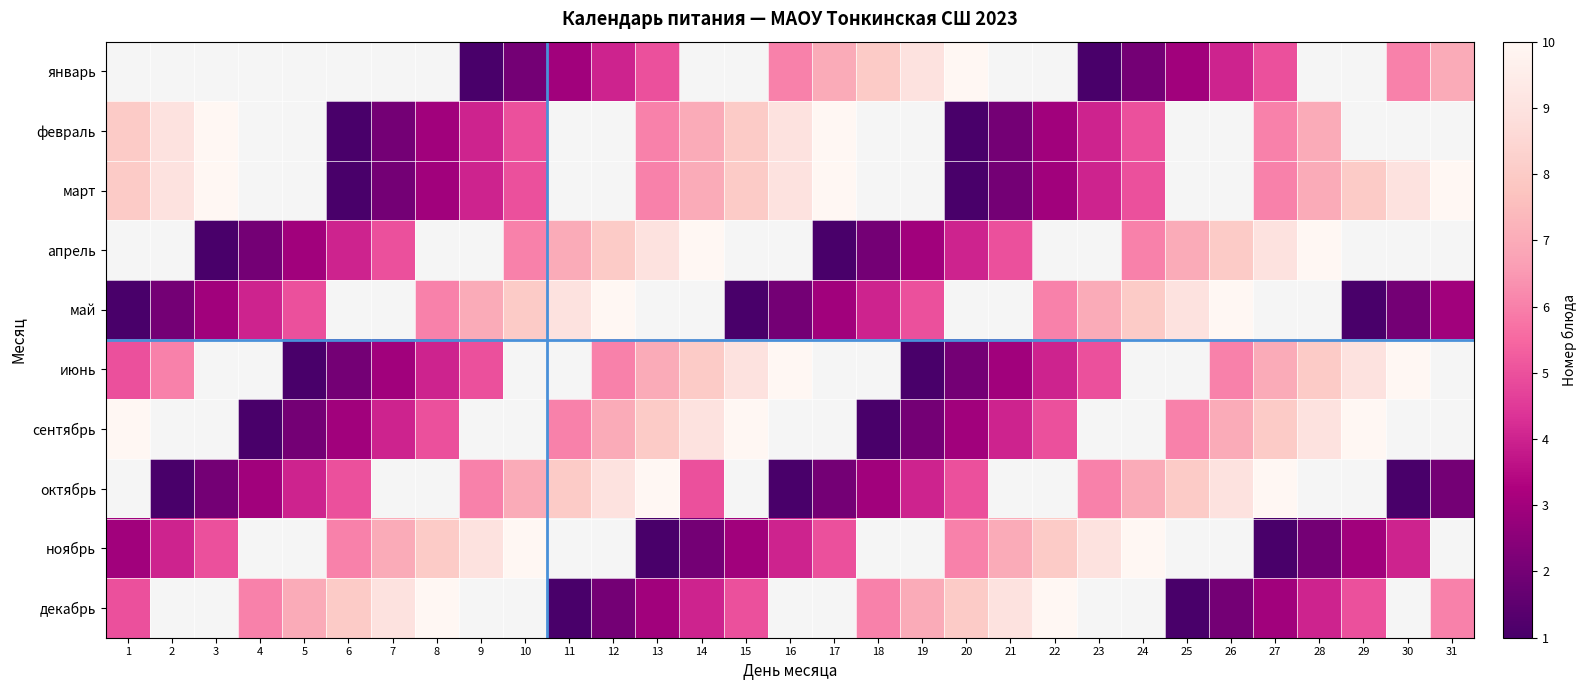

Which has a higher value, 20 or 6?

6